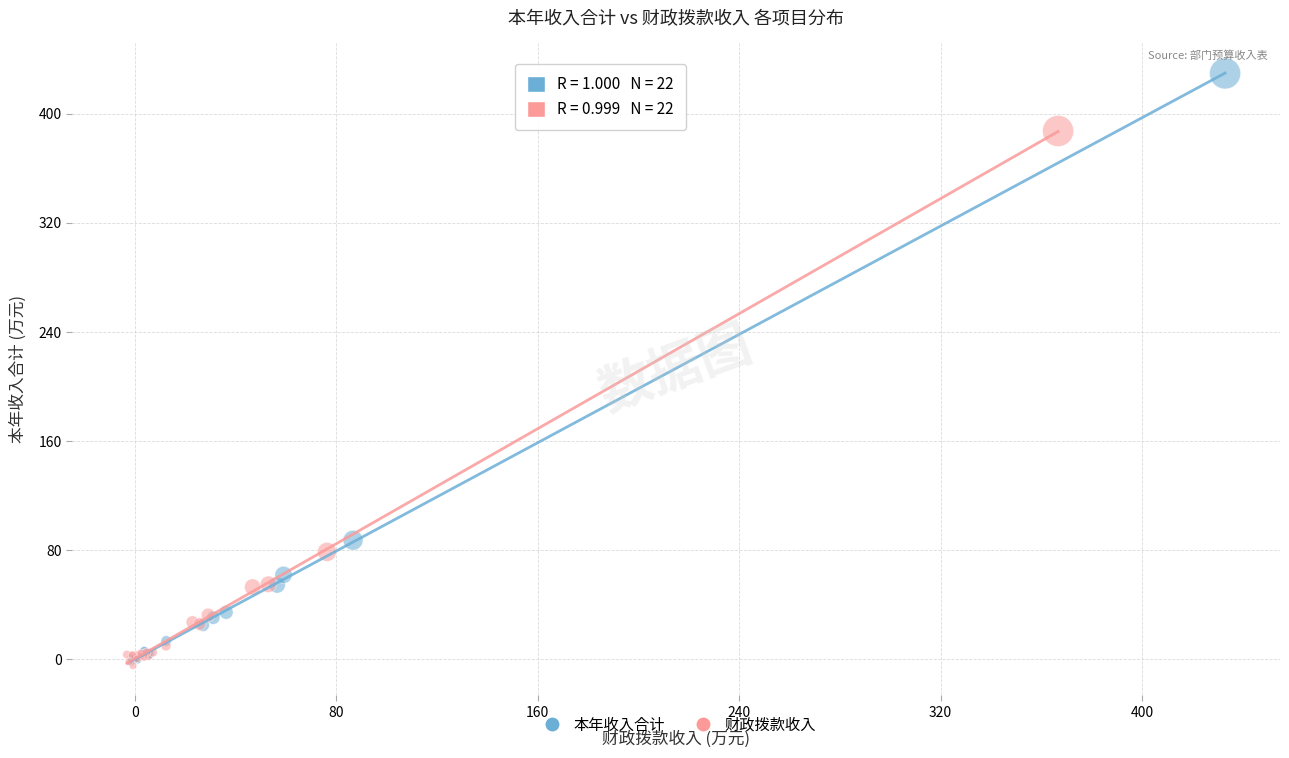

Which series contains the highest Y value?

本年收入合计